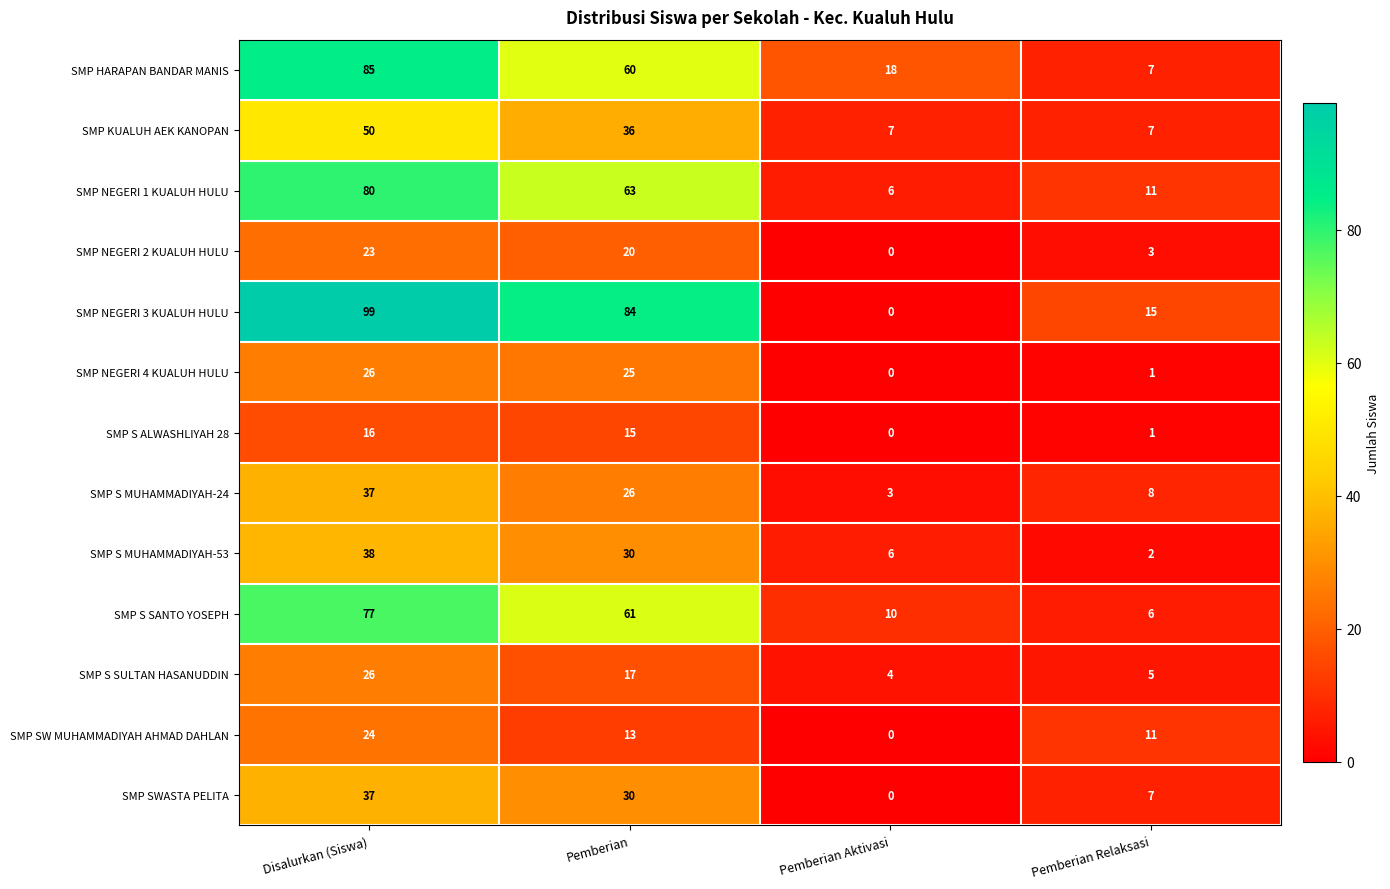

List the labels in order of SMP NEGERI 1 KUALUH HULU value, largest first.

Disalurkan (Siswa), Pemberian, Pemberian Relaksasi, Pemberian Aktivasi